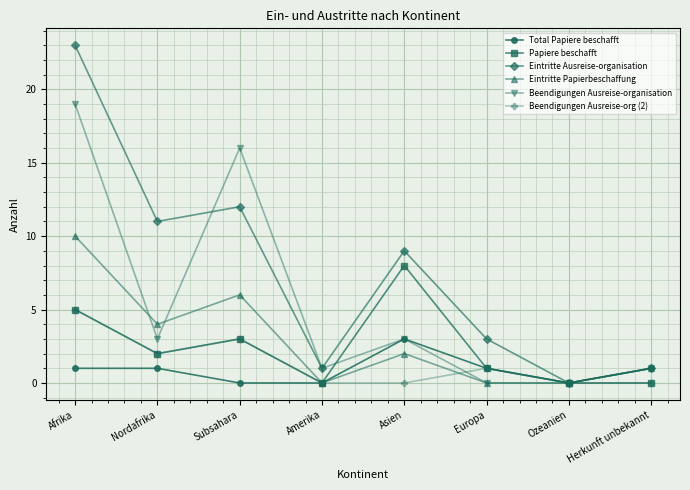

Which series changed the most between Subsahara and Ozeanien?

Beendigungen Ausreise-organisation